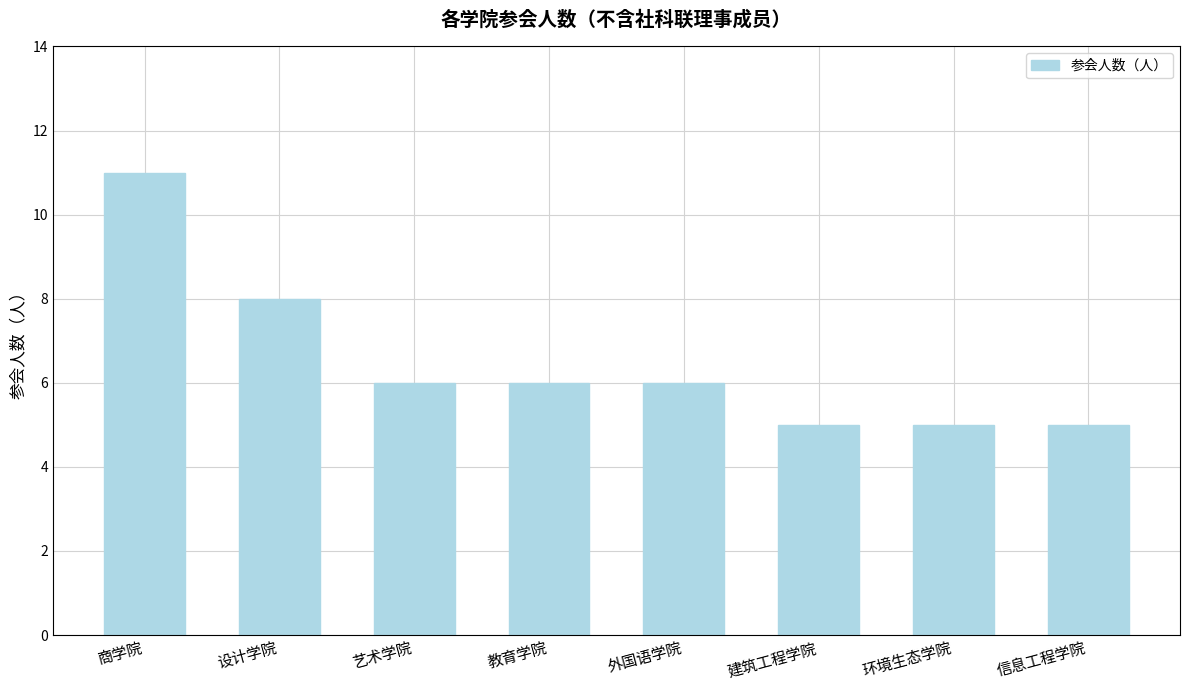

What is the minimum value shown in the chart?

5